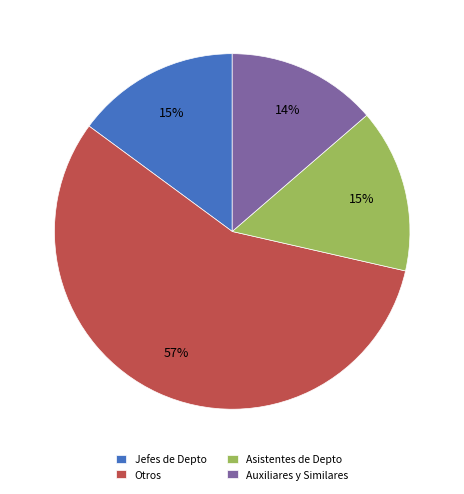

Between Auxiliares y Similares and Otros, which is larger?

Otros